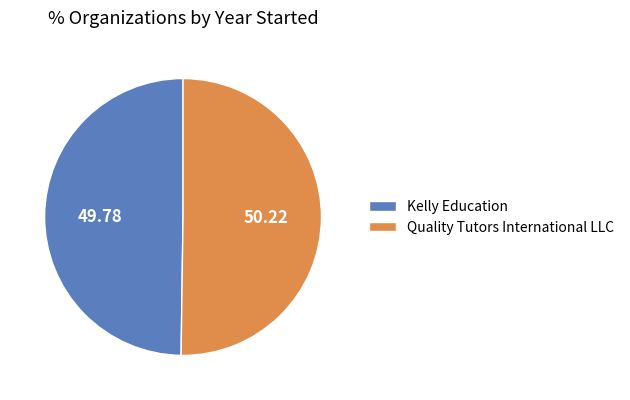

True or false: Kelly Education accounts for 61% of the total.

False